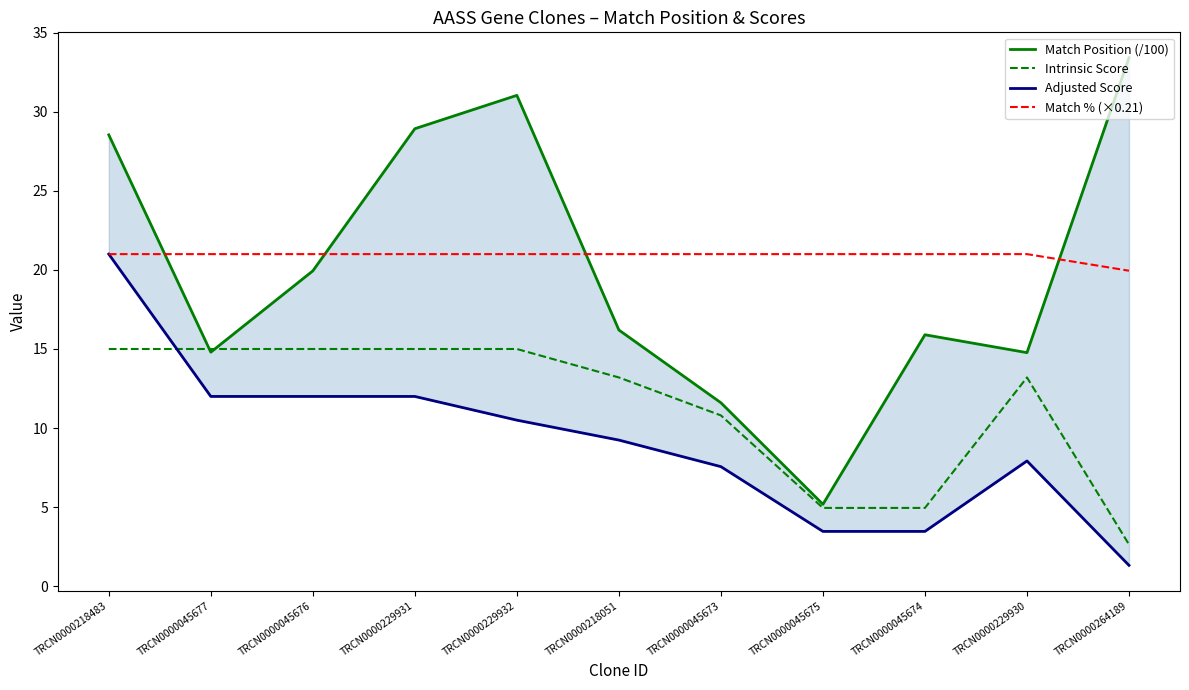

At which category is the sum across all series the highest?

TRCN0000218483